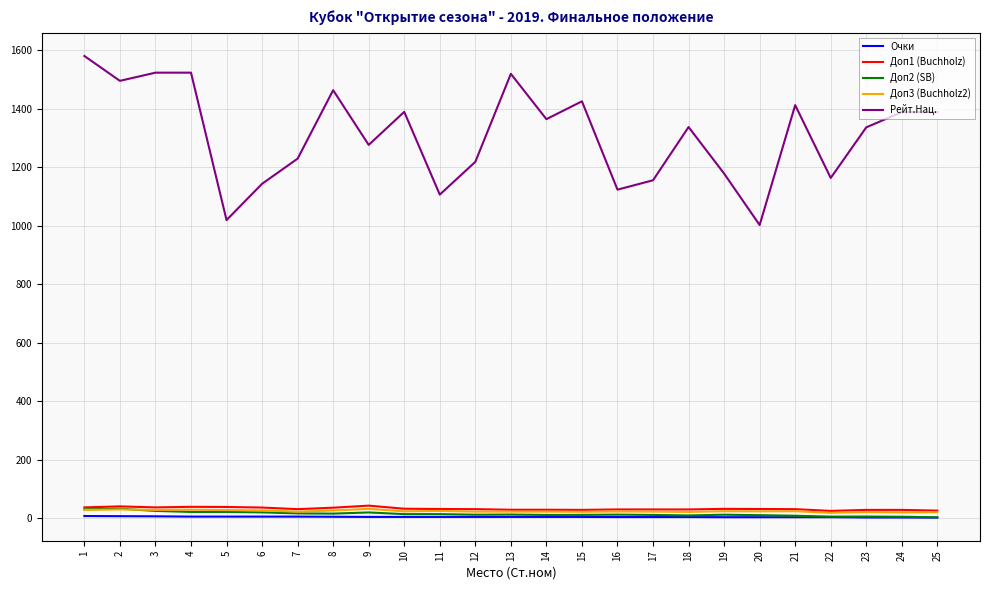

Which series has the largest total across all categories?

Рейт.Нац.